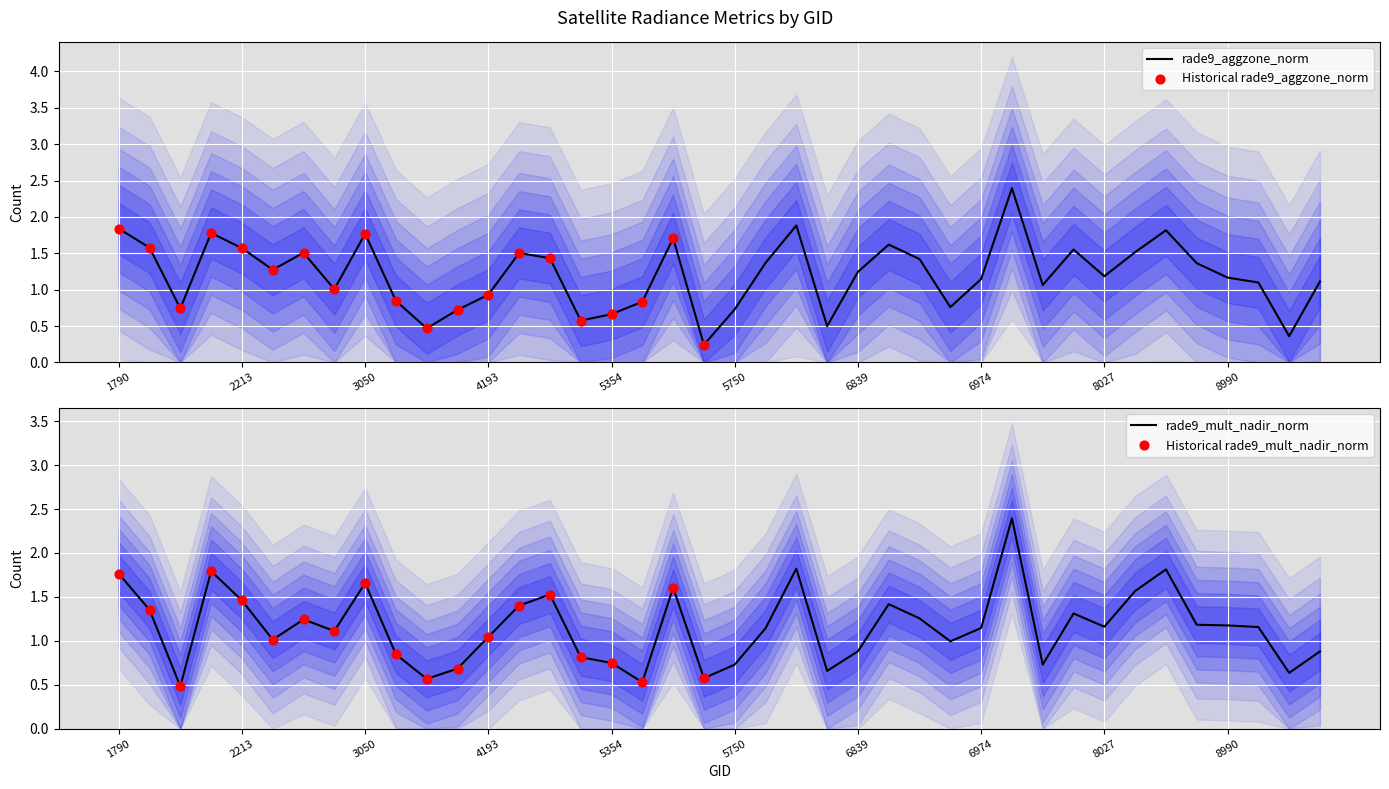

What are all the series names shown in the legend?

rade9_aggzone_norm, rade9_mult_nadir_norm